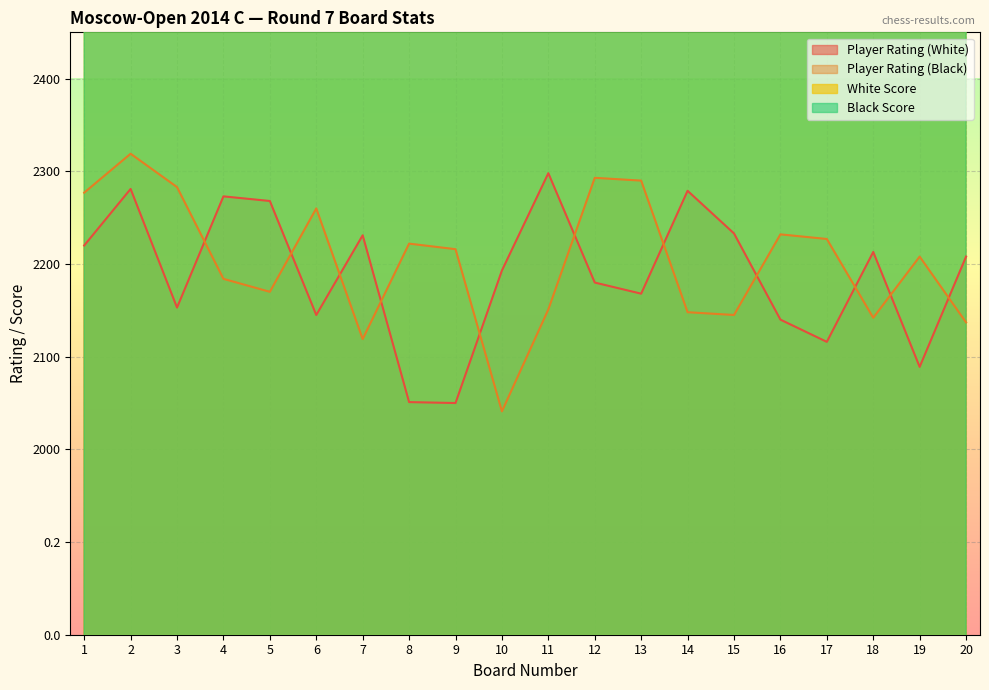

True or false: Player Rating (White) and Player Rating (Black) intersect in this chart.

True